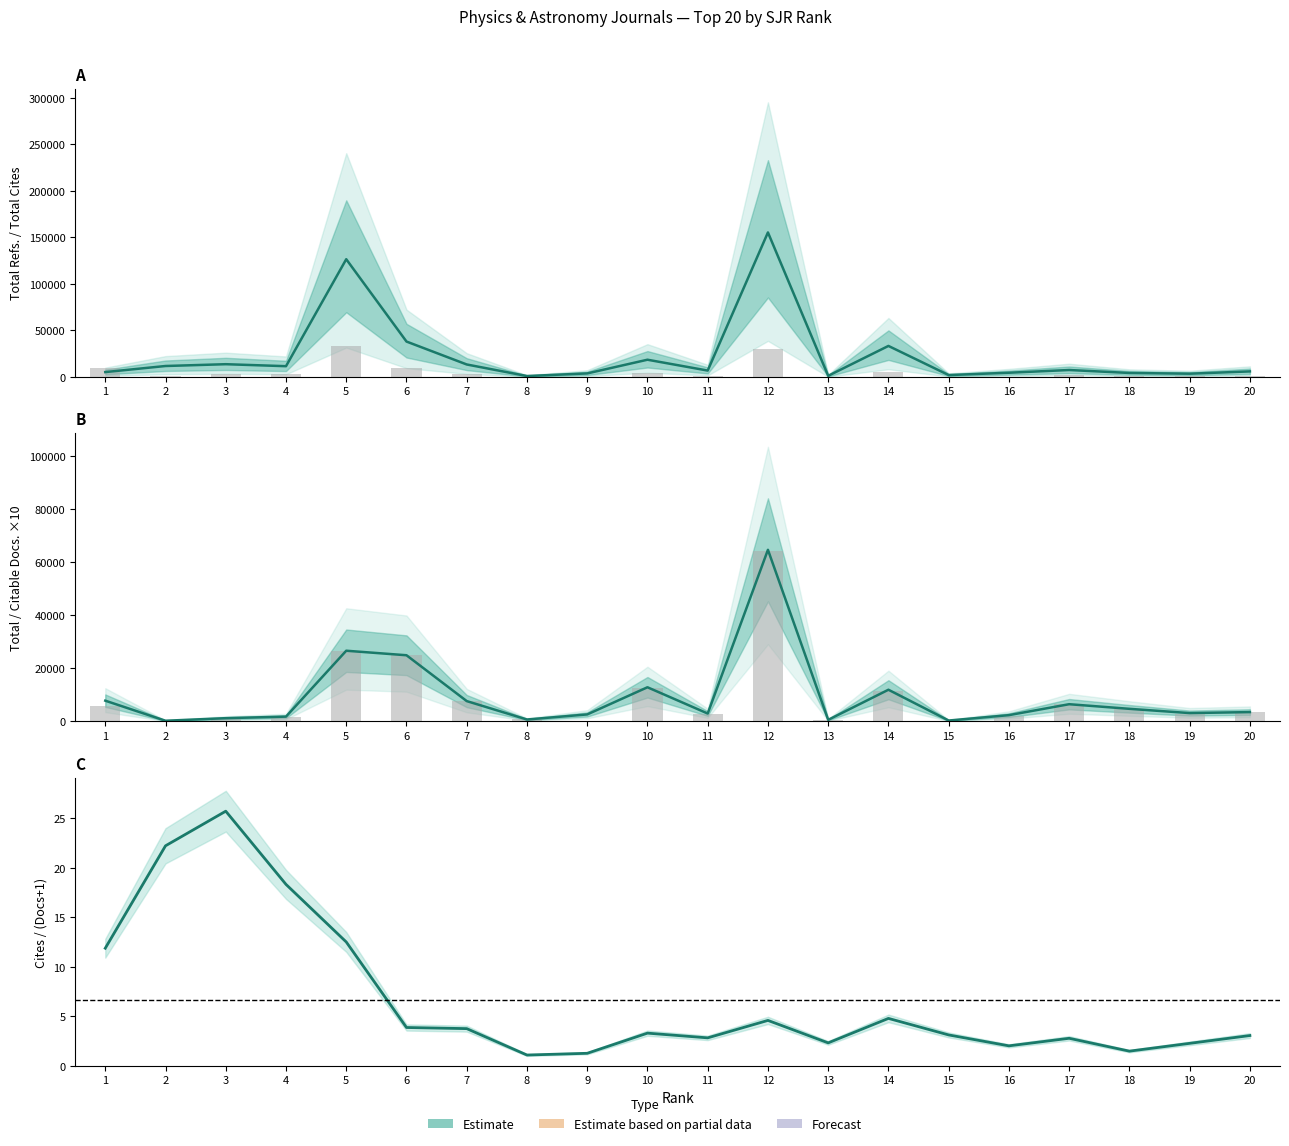

The value of Total Refs. at 20 is 3393. True or false?

False